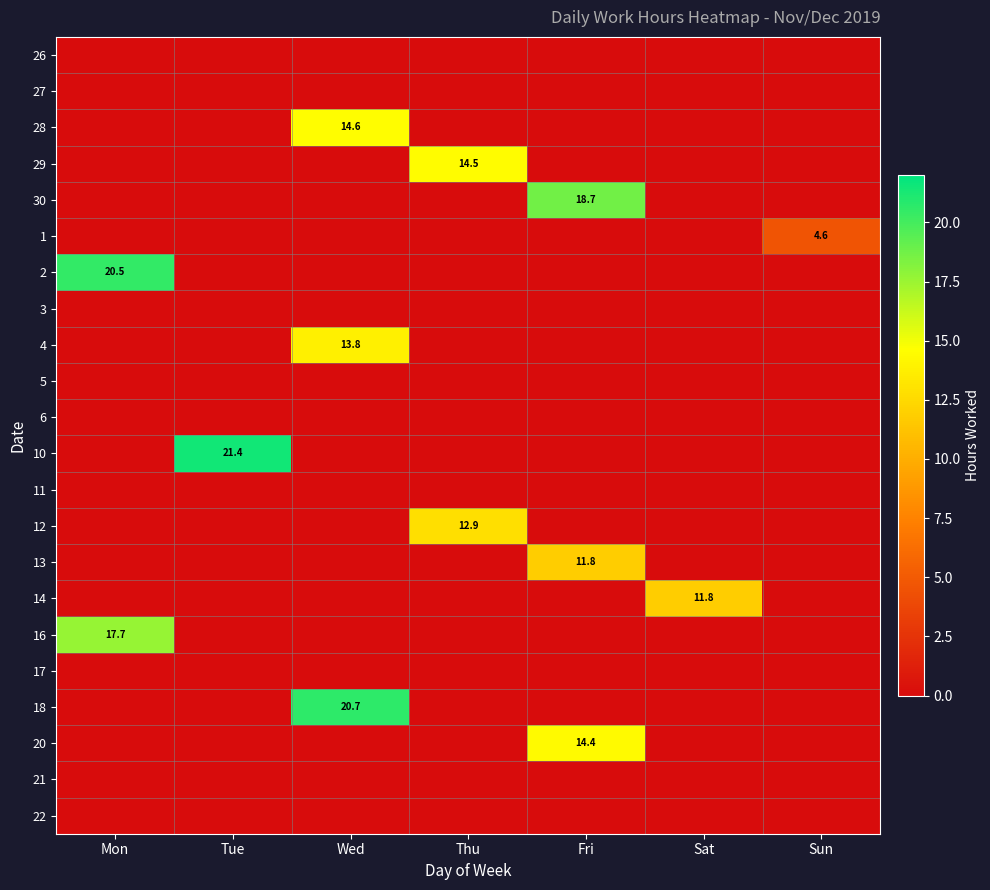

Is it true that 28 equals 9.6 at Fri?

False